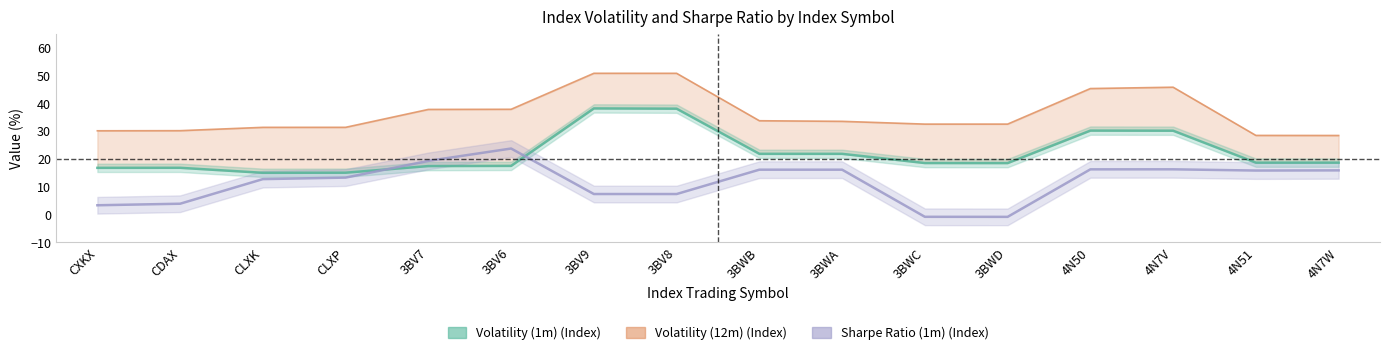

Is it true that Volatility (1m) (Index) equals 18.7 at 4N7W?

True